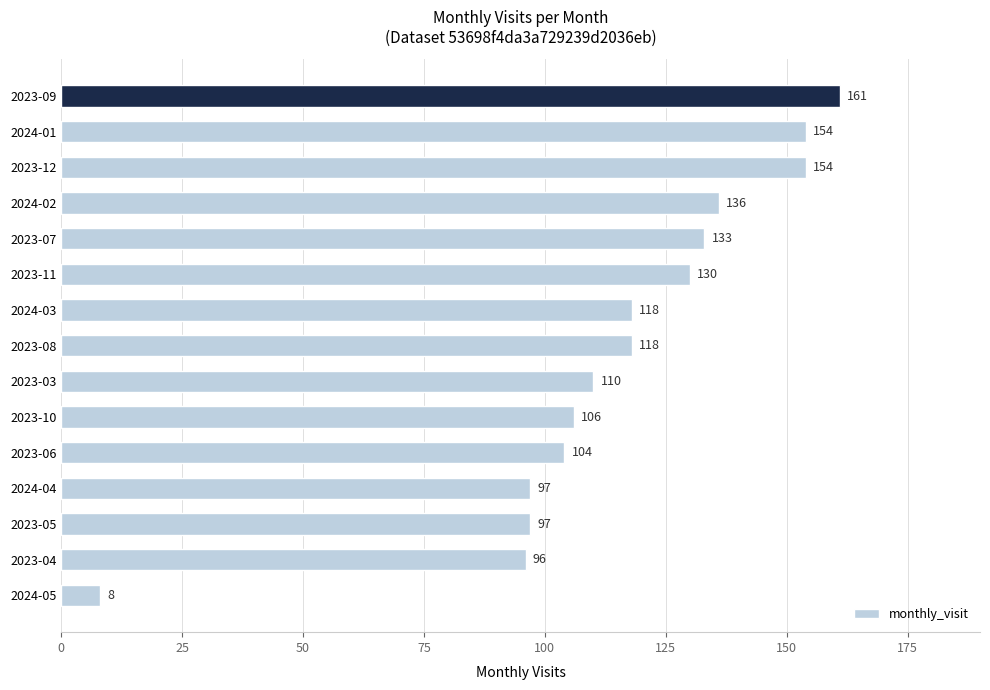

What is the sum of all values?

1722